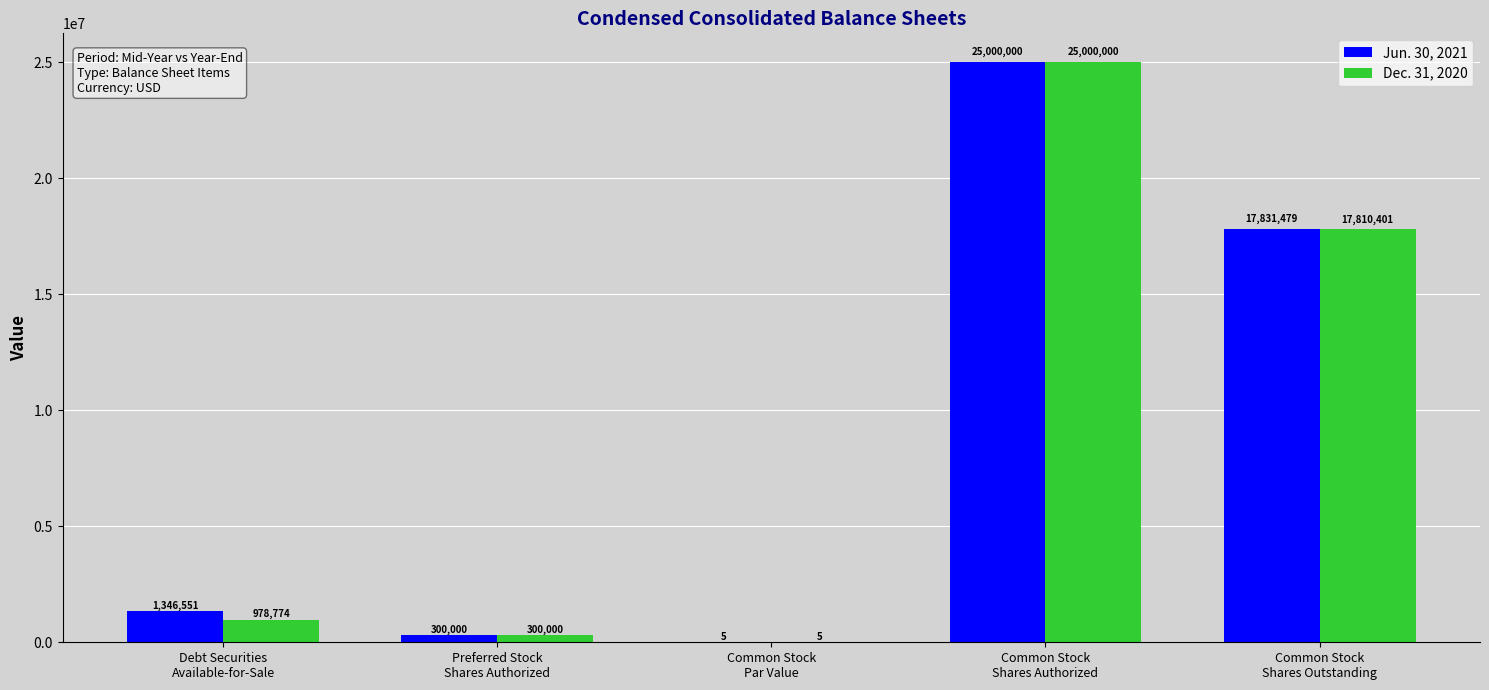

Where is Dec. 31, 2020 nearest to the value 12500002?

Common Stock
Shares Outstanding